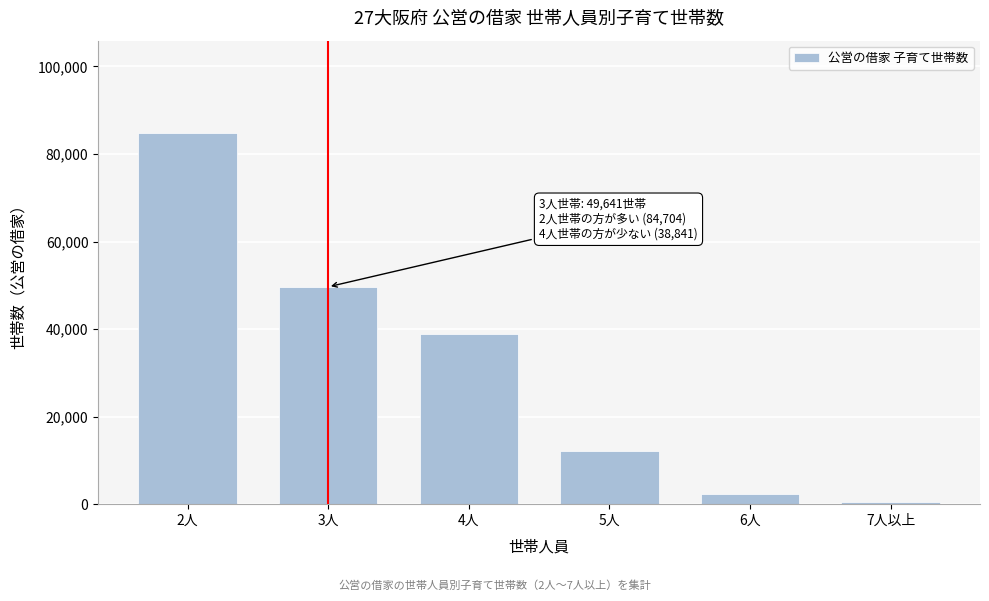

Reading right to left, extract all data points from this chart.

7人以上=588	6人=2298	5人=12232	4人=38841	3人=49641	2人=84704